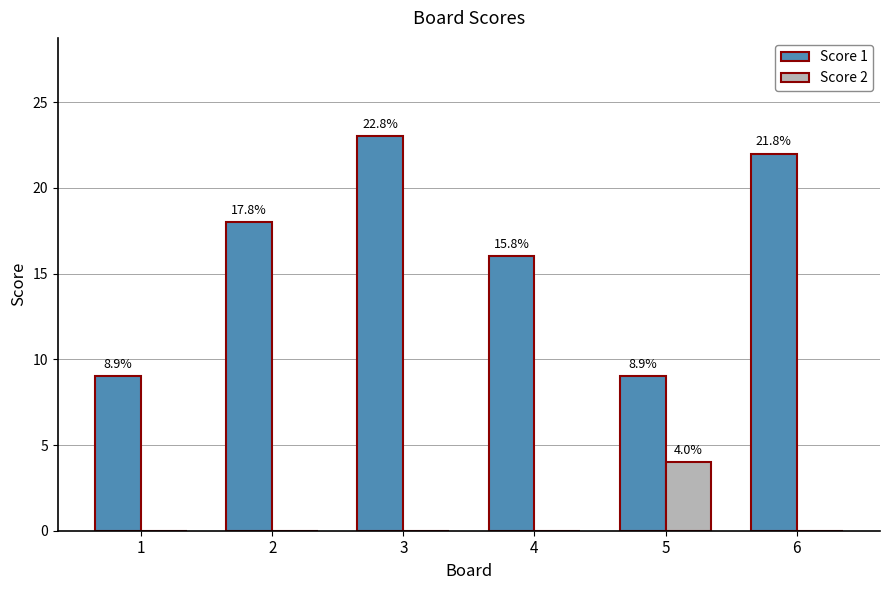

What are all the series names shown in the legend?

Score 1, Score 2